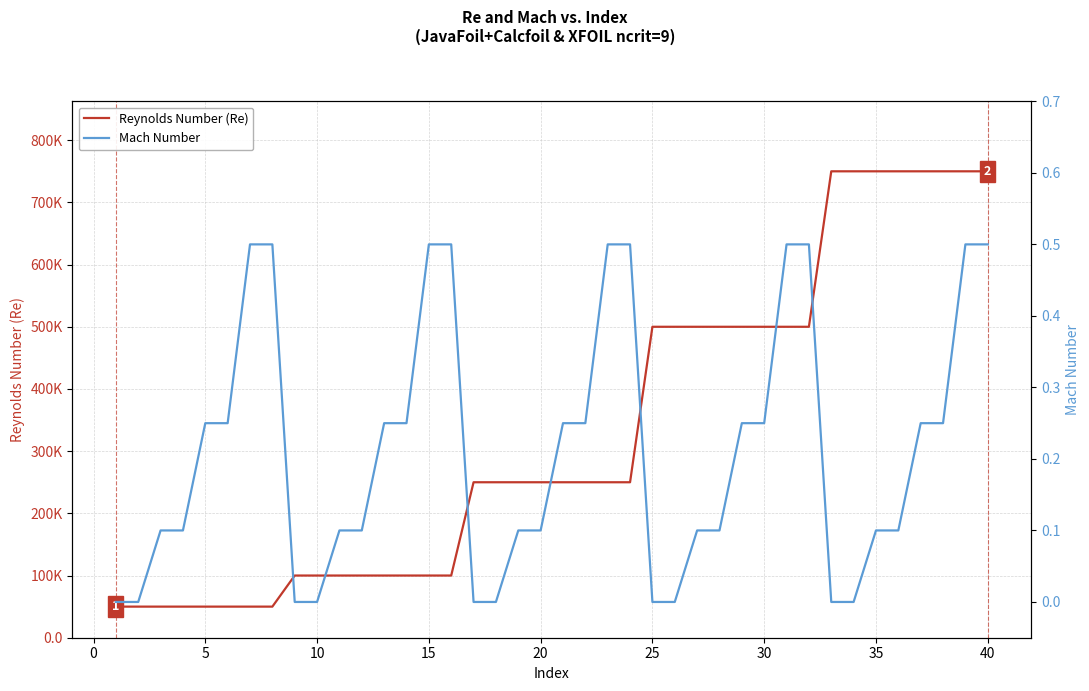

What is the value of the Mach Number point at the 23rd from the left?

0.5